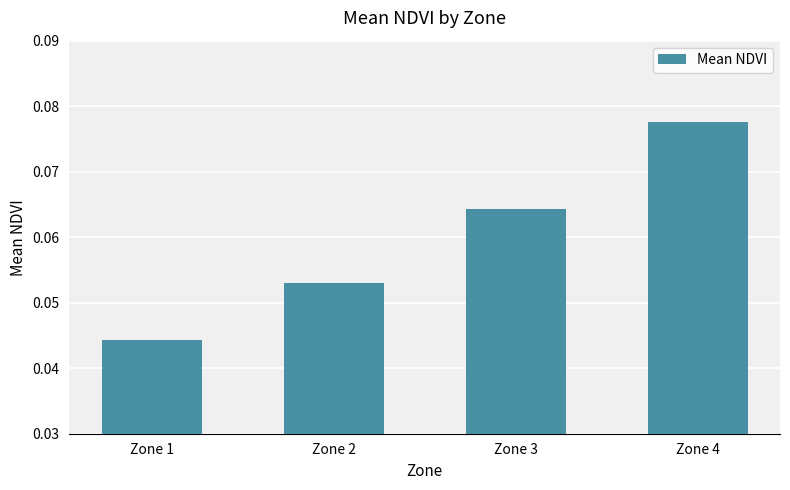

Does the chart contain stacked bars?

No